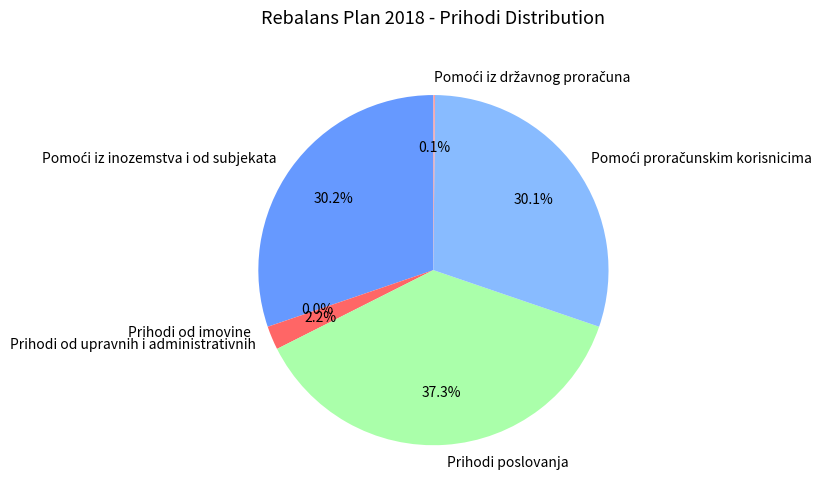

Which slice is the largest?

Prihodi poslovanja